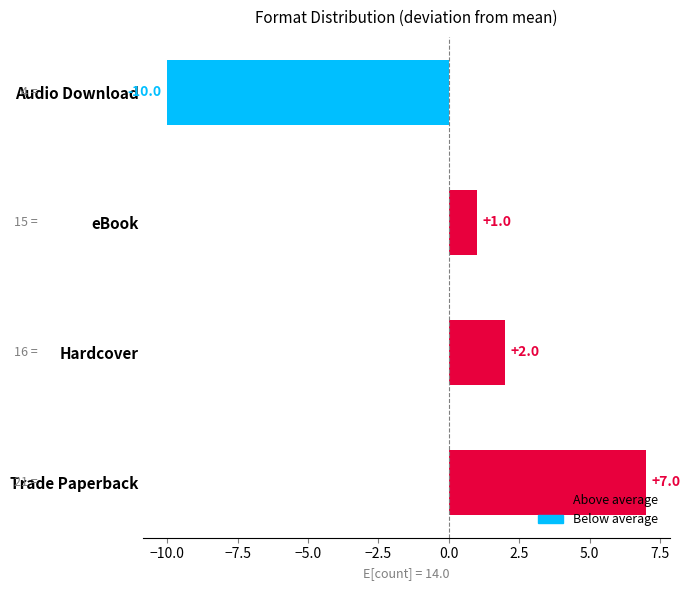

What is the difference between the second highest and minimum values?

12